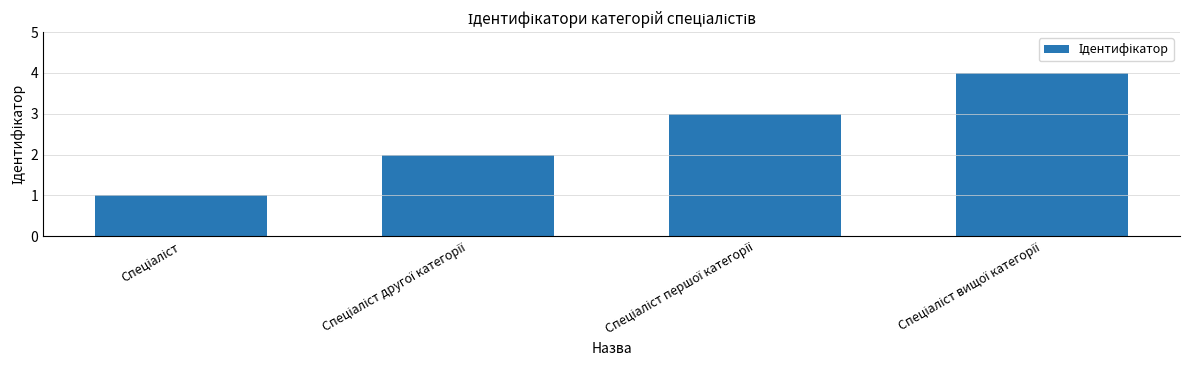

What is the sum of all values?

10